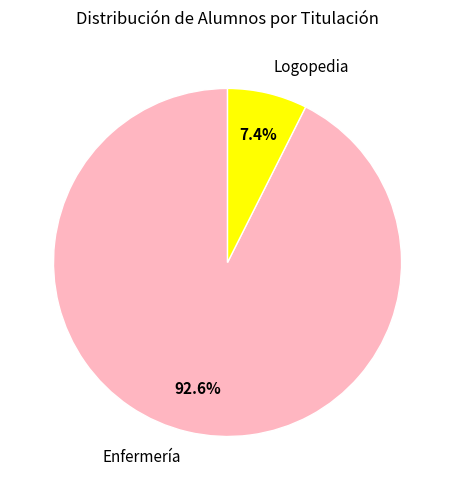

Which slice represents more than half of the pie?

Enfermería